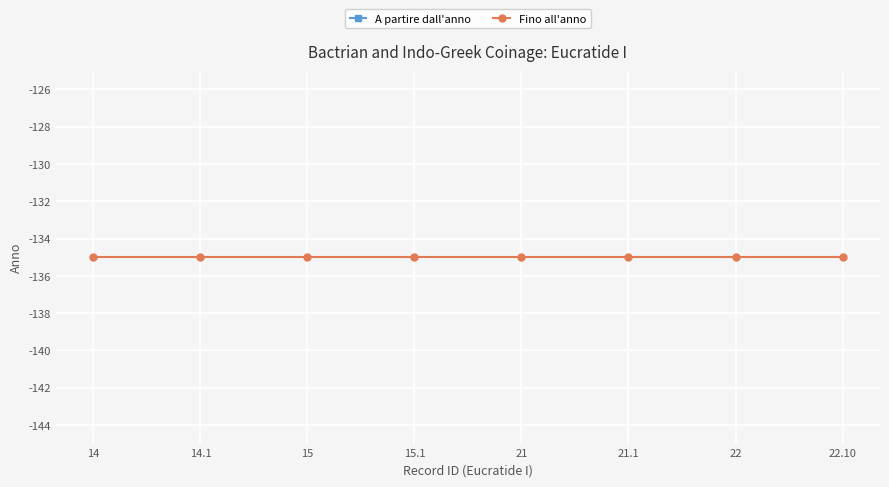

At which label is Fino all'anno closest to -135?

14